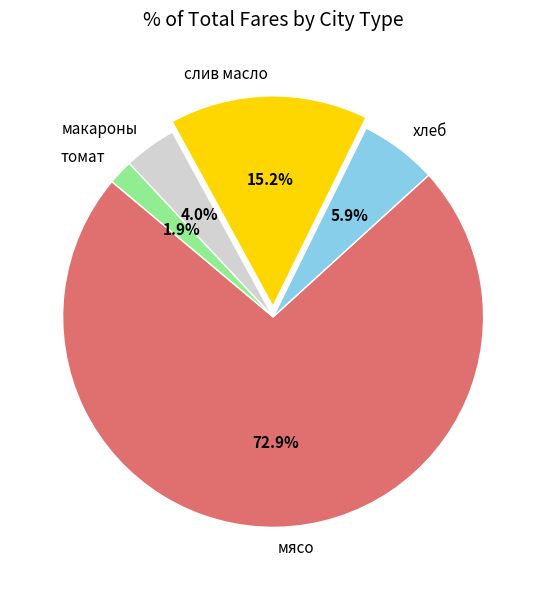

What percentage is the хлеб slice, to the nearest percent?

6%